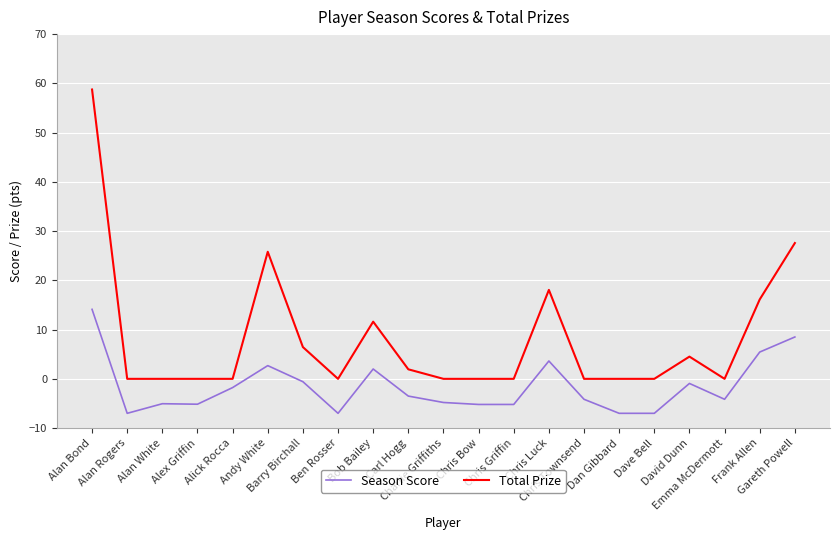

What is the minimum value for Season Score?

-7.0